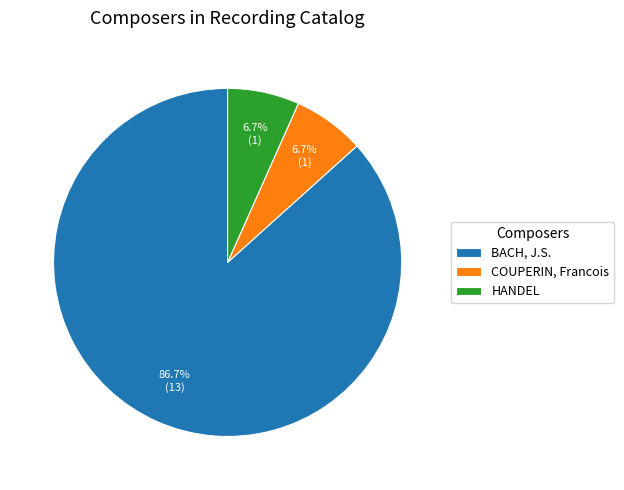

Is BACH, J.S. the majority of the pie?

Yes